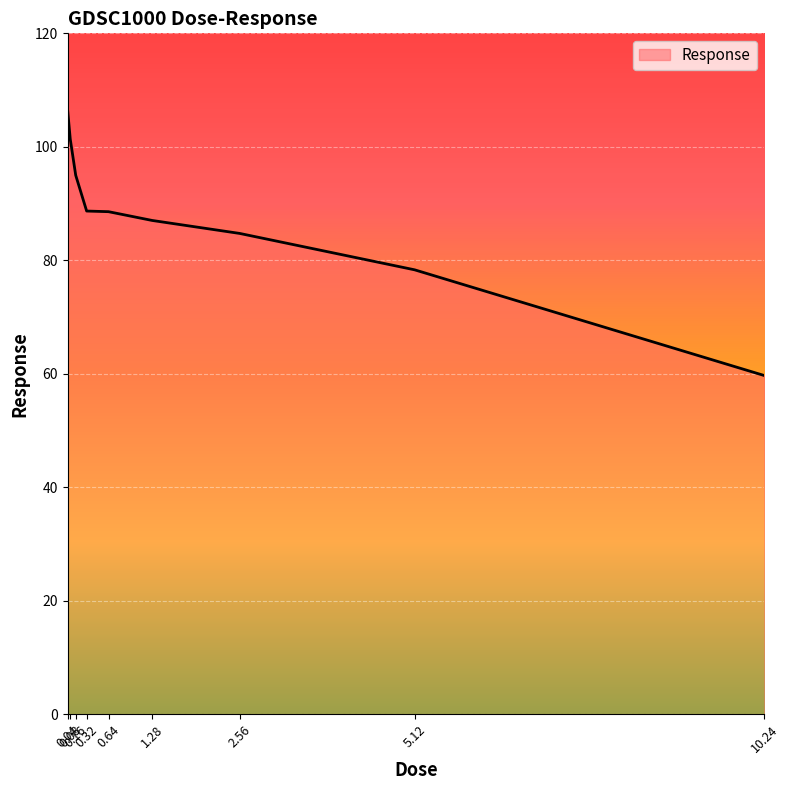

True or false: the data has more than 1 interior local peaks.

False